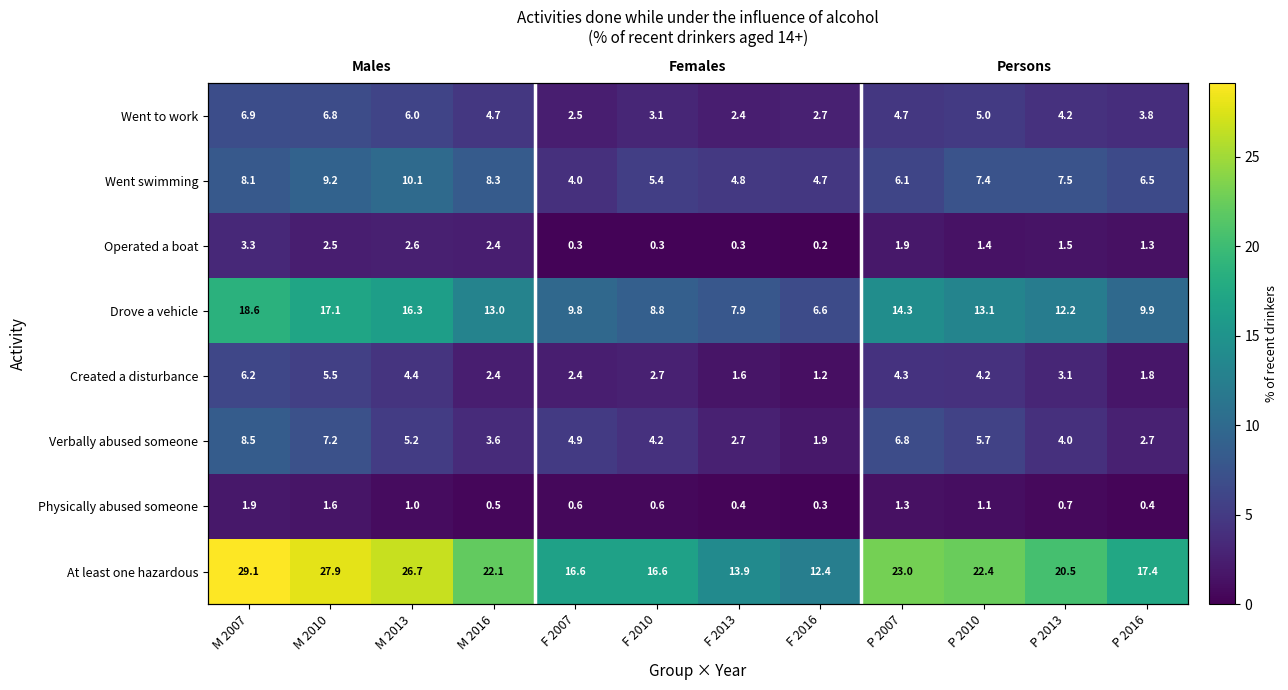

The Verbally abused someone series shows 3.6 at M 2016. True or false?

True